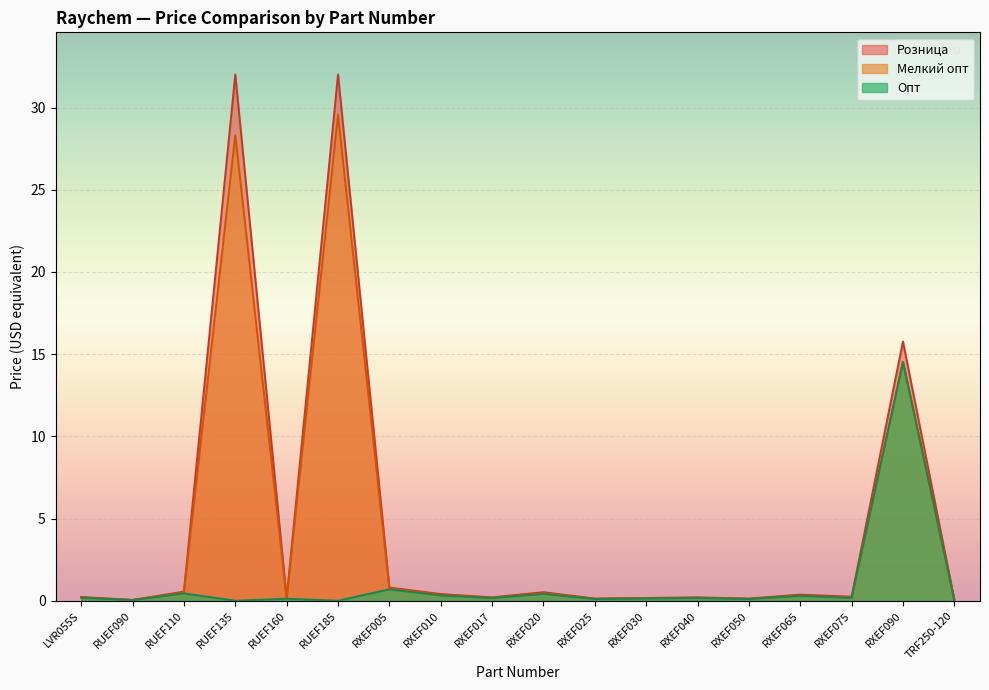

What position from the left is RXEF020?

10